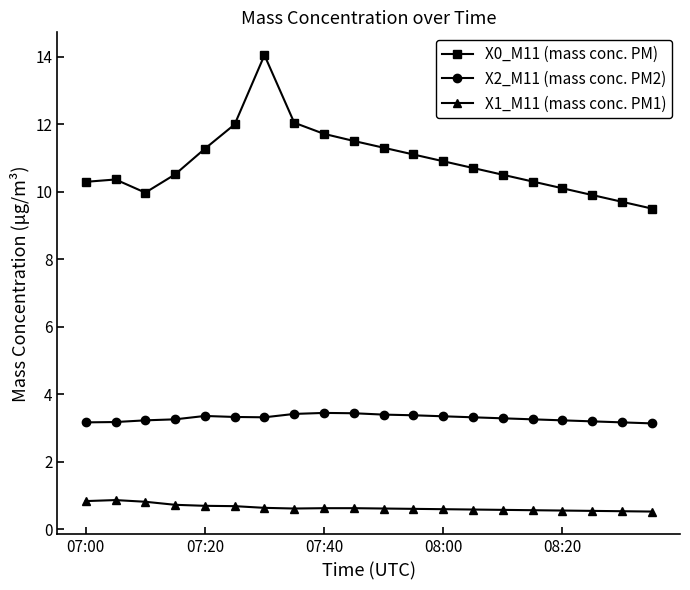

What is the sum of all X0_M11 (mass conc. PM) values?

217.7